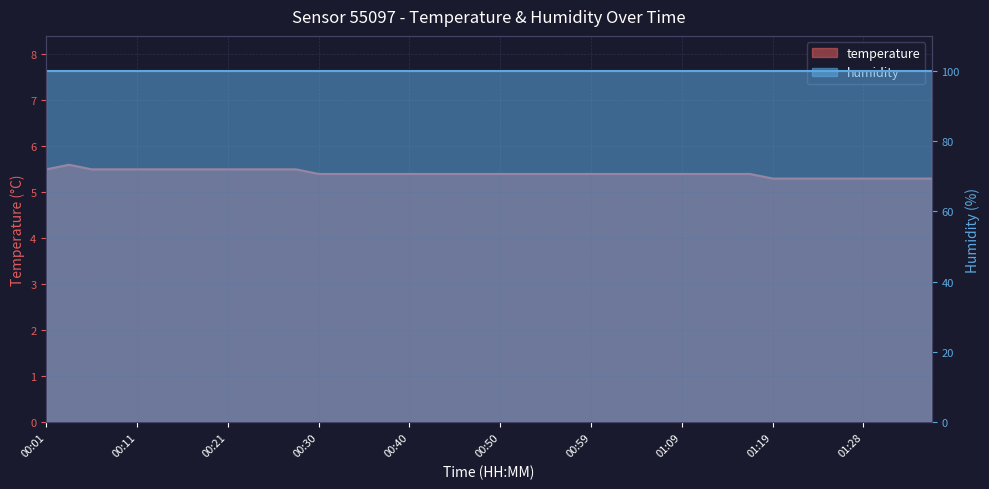

What is the approximate value at 00:47?

5.4